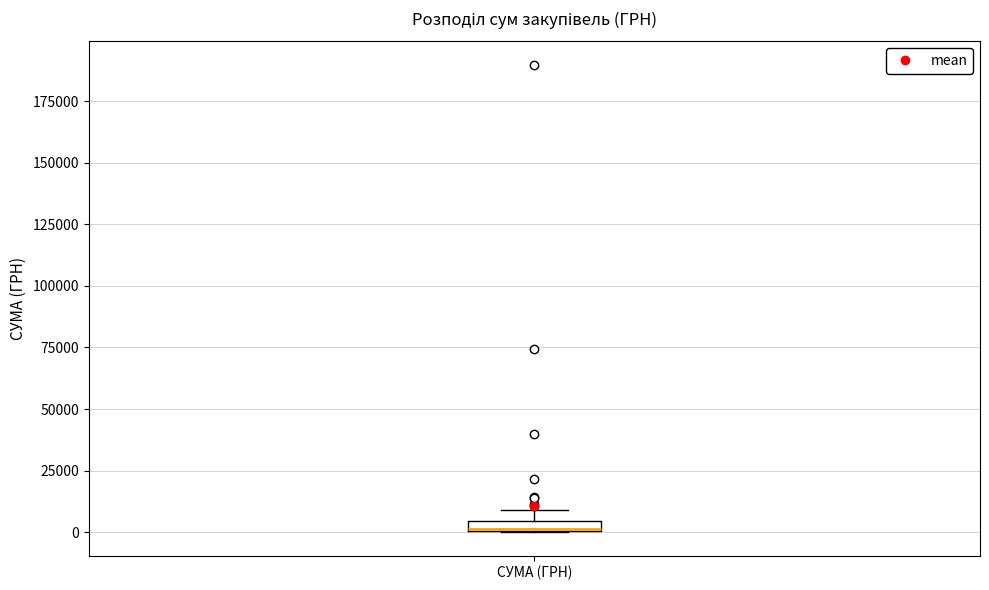

Where is the lower edge of the box for СУМА (ГРН) on the y-axis? The values are not printed on the chart, so give them approximately, as read against the axis.

0